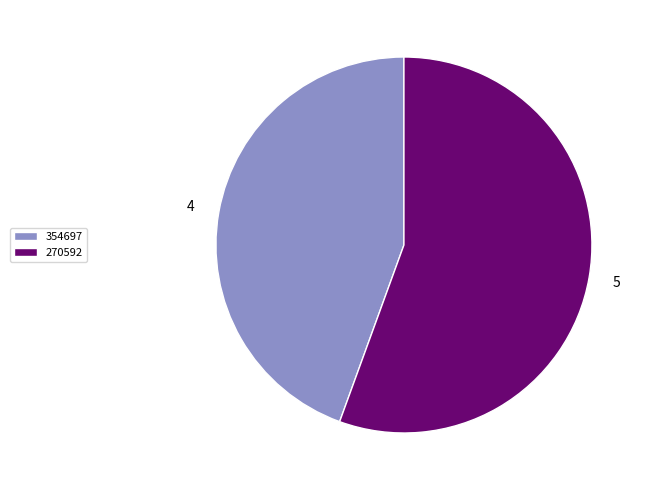

Does 270592 account for over 50% of the chart?

Yes